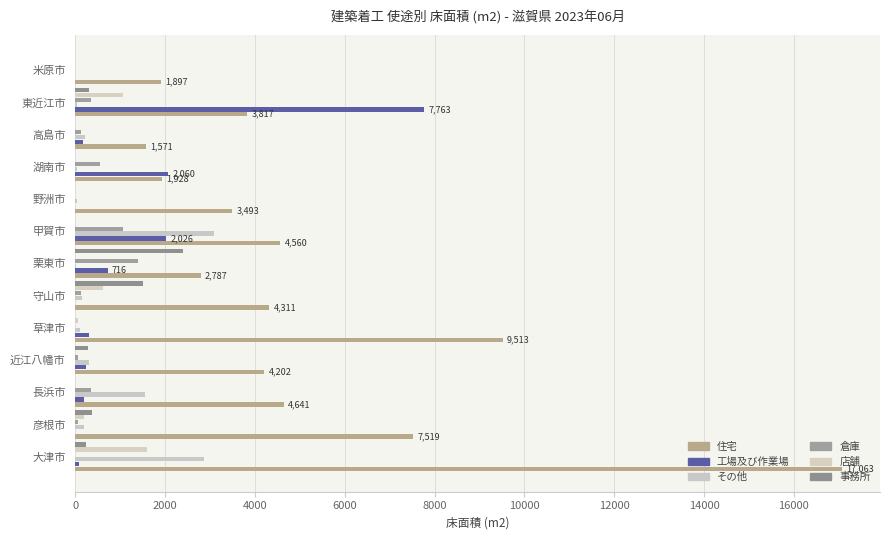

Reading left to right, transcribe all the data shown in this chart.

住宅: 17063	7519	4641	4202	9513	4311	2787	4560	3493	1928	1571	3817	1897
工場及び作業場: 90	0	187	233	315	0	716	2026	0	2060	176	7763	0
その他: 2863	196	1548	301	99	151	13	3091	30	29	206	33	0
倉庫: 0	49	354	57	0	130	1386	1057	0	557	115	345	0
店舗: 1593	194	0	0	65	616	0	0	0	0	0	1059	0
事務所: 228	364	0	286	0	1503	2393	0	0	0	0	300	0